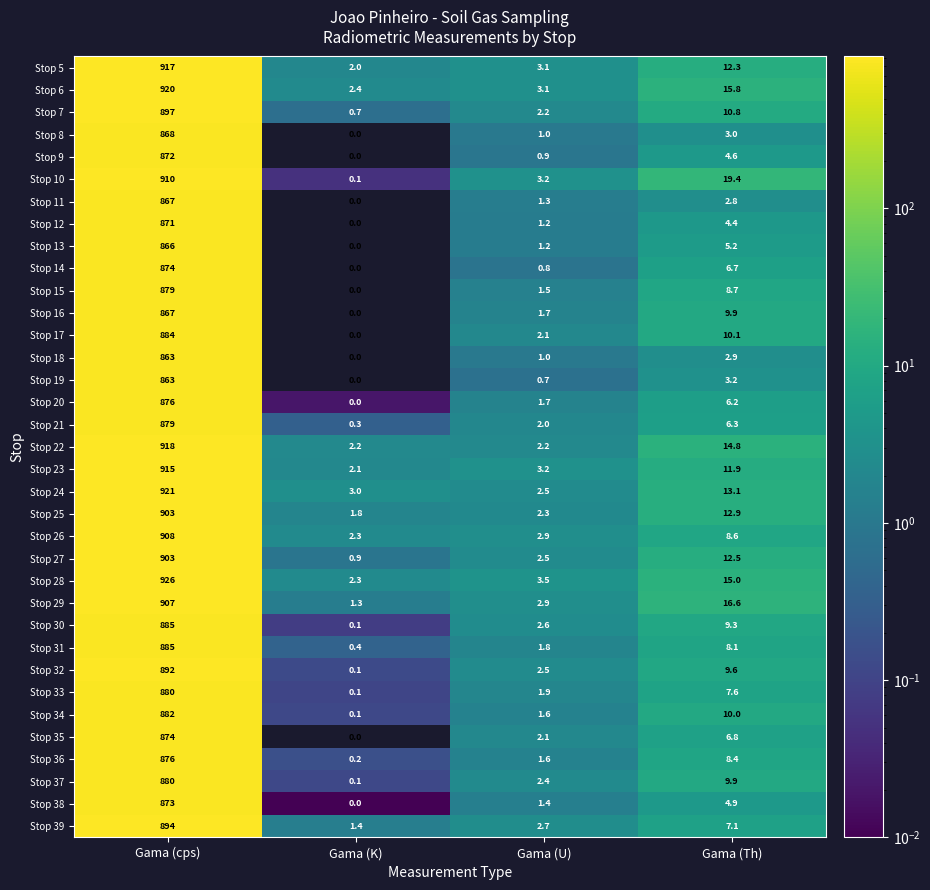

The Stop 30 series shows 885.0 at Gama (cps). True or false?

True